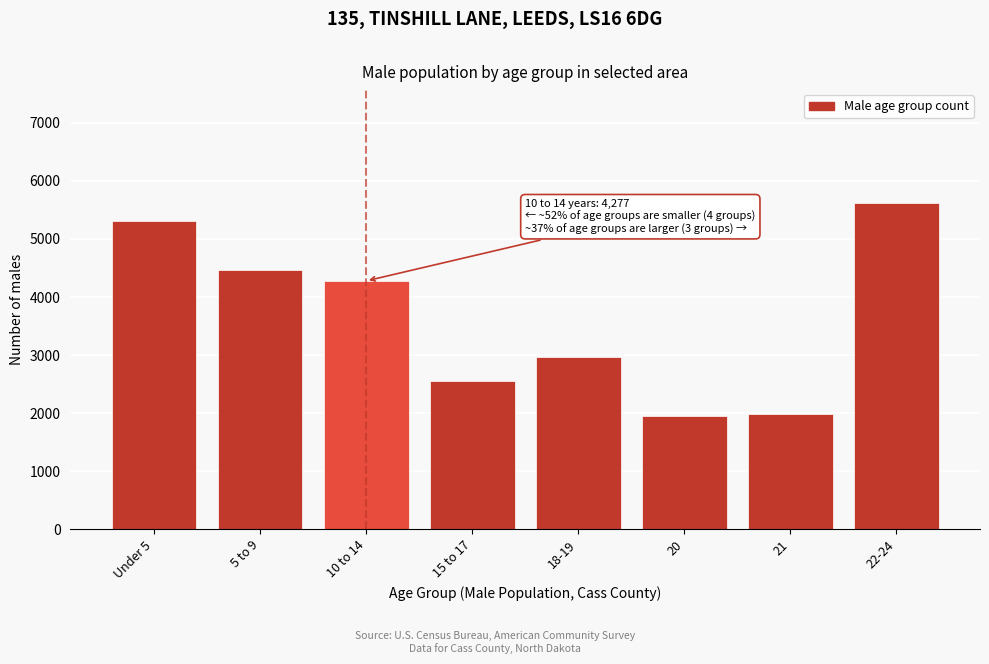

Reading left to right, extract all data points from this chart.

5313	4466	4277	2547	2972	1955	1989	5616